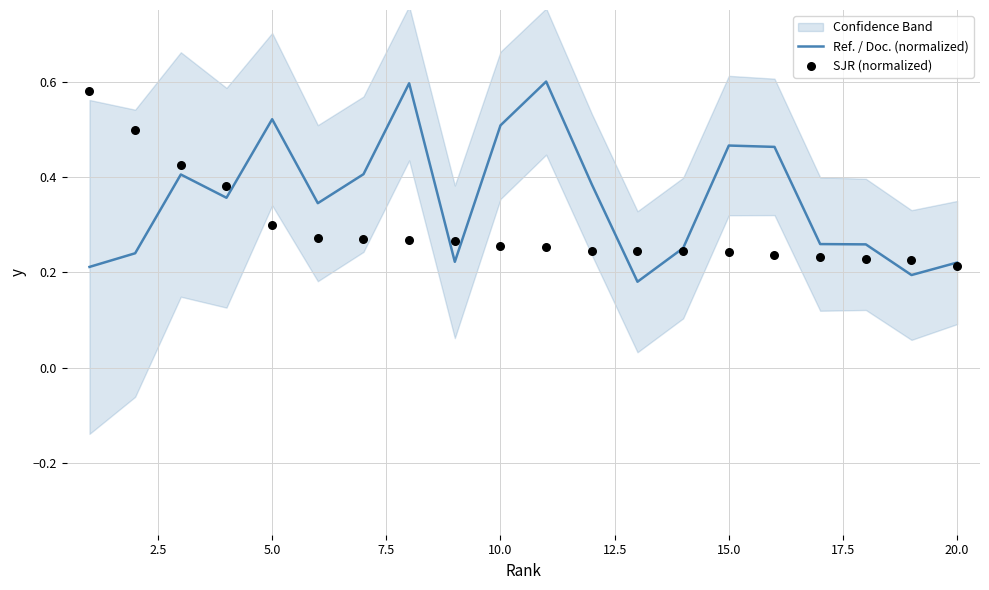

Which series has the largest Y range (max minus min)?

Ref. / Doc. (normalized)